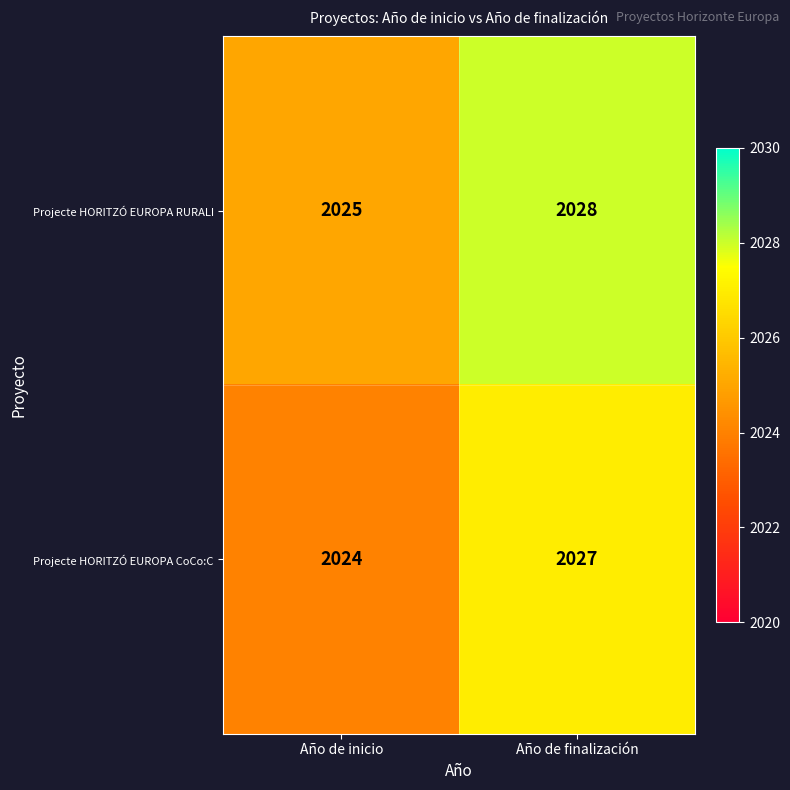

The value of Projecte HORITZÓ EUROPA RURALI at Año de inicio is 2025. True or false?

True